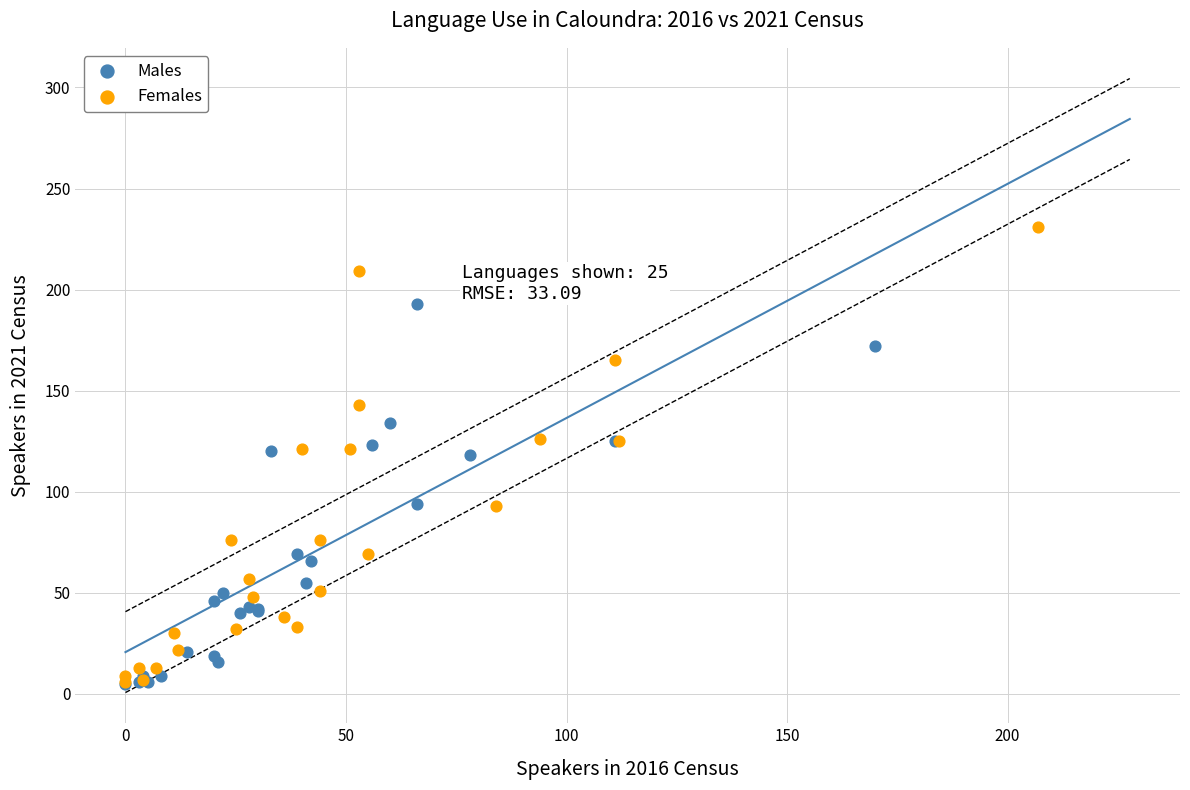

Which series reaches the maximum Y coordinate?

Females